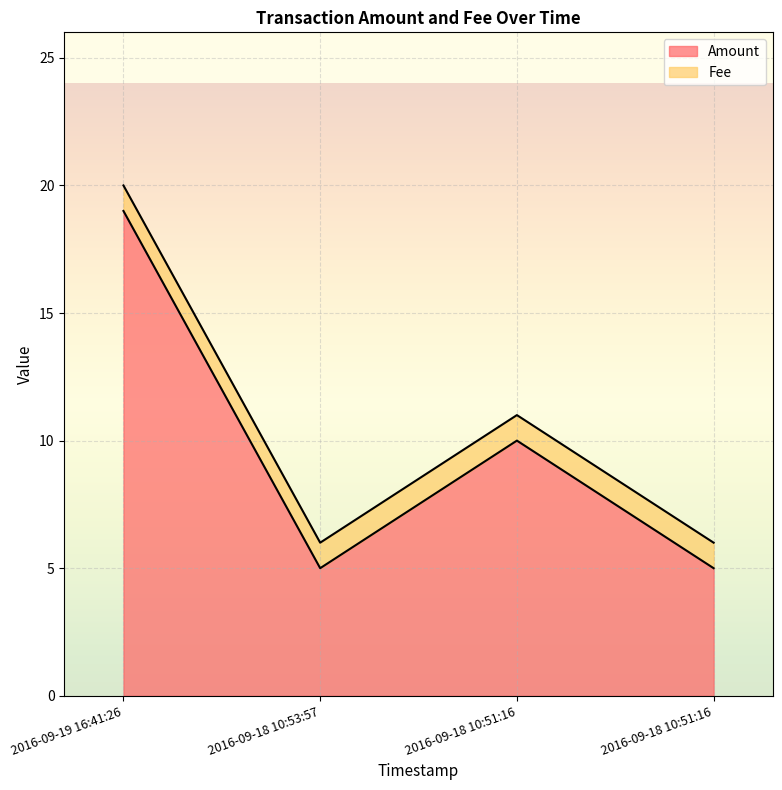

Where does the data first go above 10?

2016-09-19 16:41:26